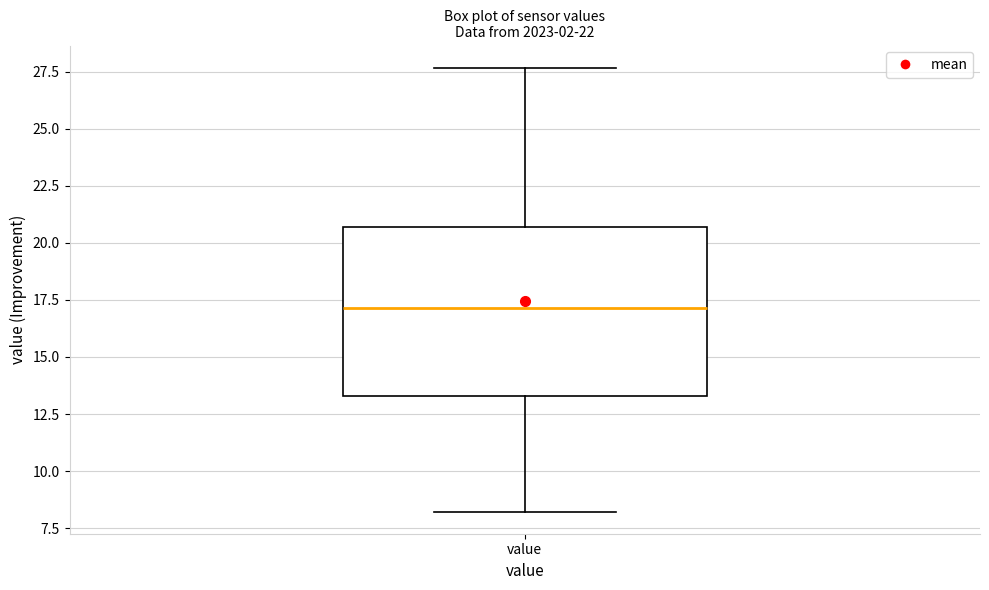

Read this box plot against the y-axis: the position of the median line, the range covered by the box, and the ends of both whiskers. The values are not printed on the chart, so give them approximately, as read against the axis.

median 17.0, box 13.5 to 20.5, whiskers 8.0 to 27.5